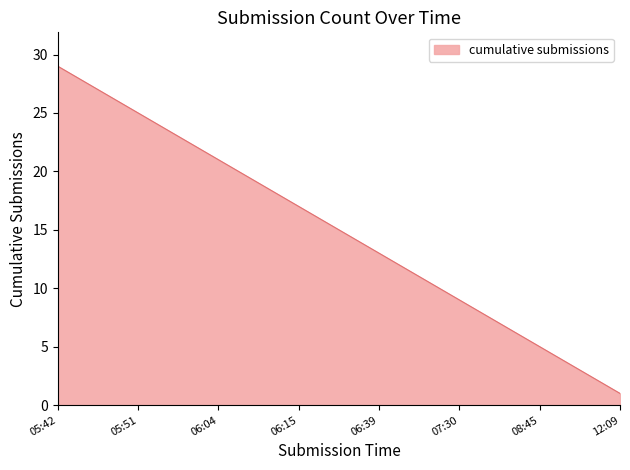

What is the difference between the maximum and minimum values?

28